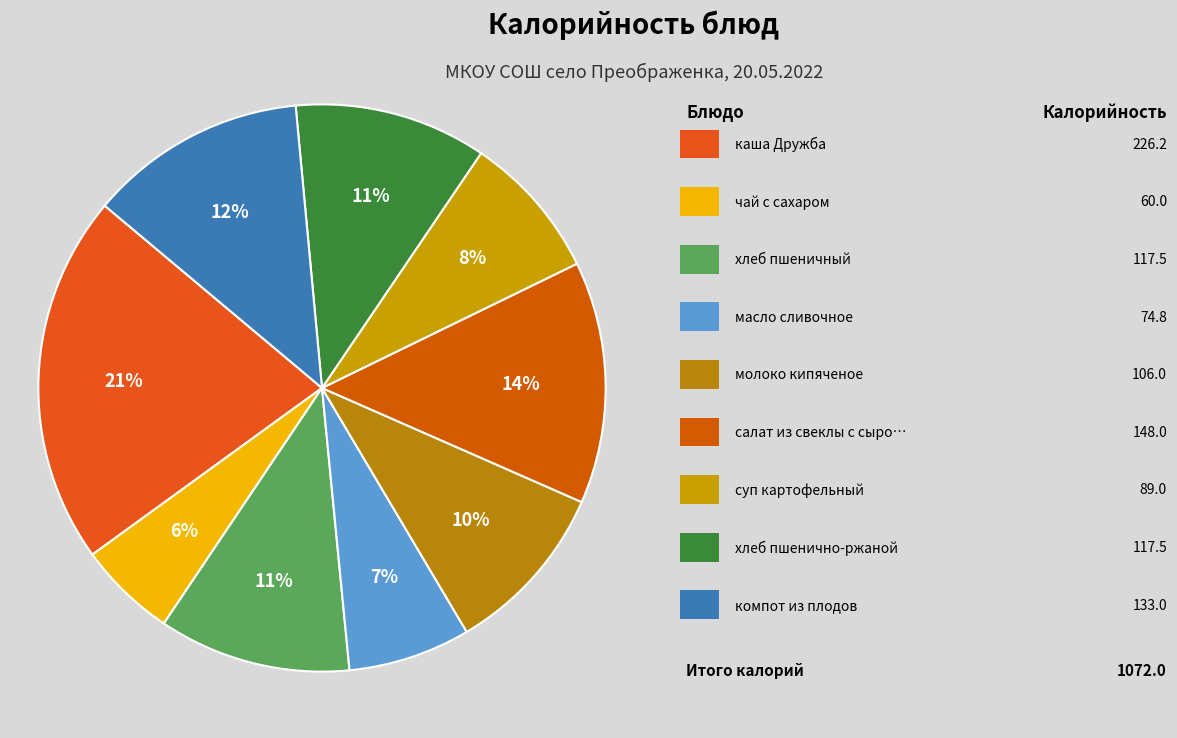

How many slices are in this pie chart?

9